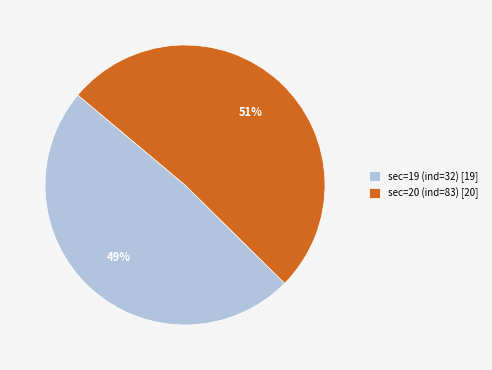

Between sec=20 (ind=83) [20] and sec=19 (ind=32) [19], which is larger?

sec=20 (ind=83) [20]